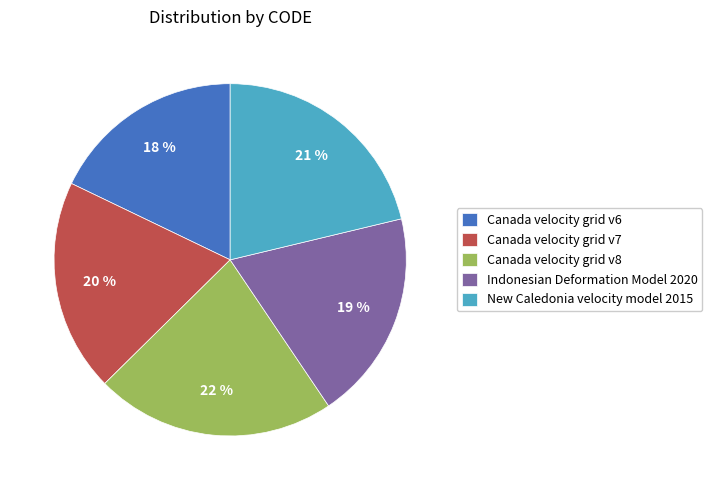

To the nearest percent, what portion does Canada velocity grid v7 represent?

20%